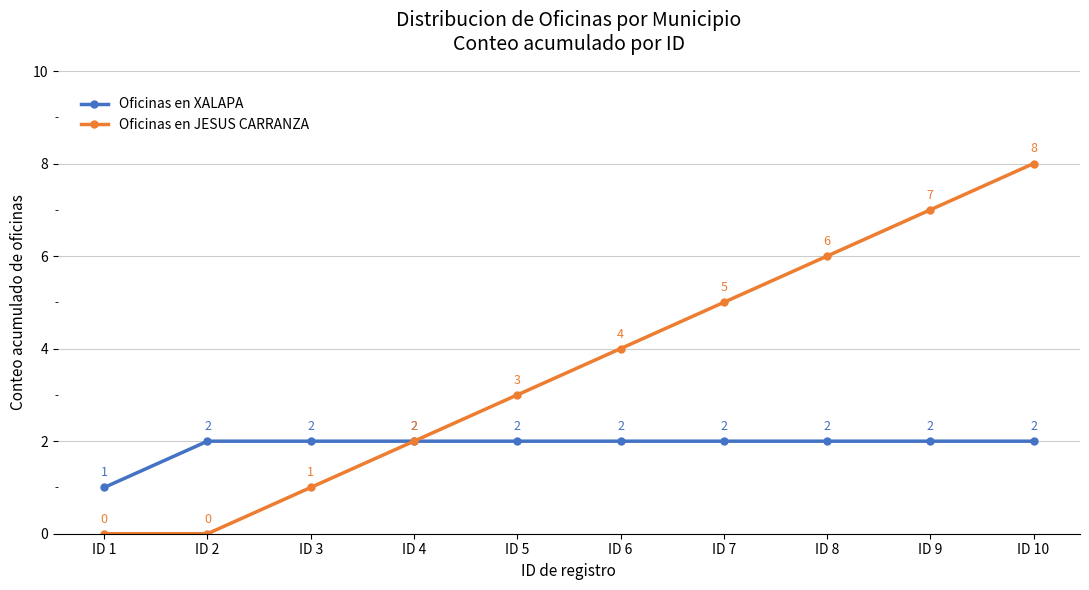

At which label is Oficinas en JESUS CARRANZA closest to 4?

ID 6